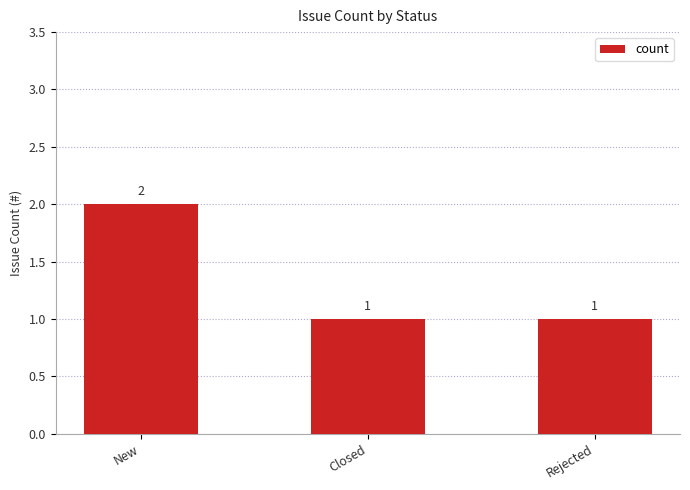

Reading left to right, transcribe all the data shown in this chart.

2	1	1